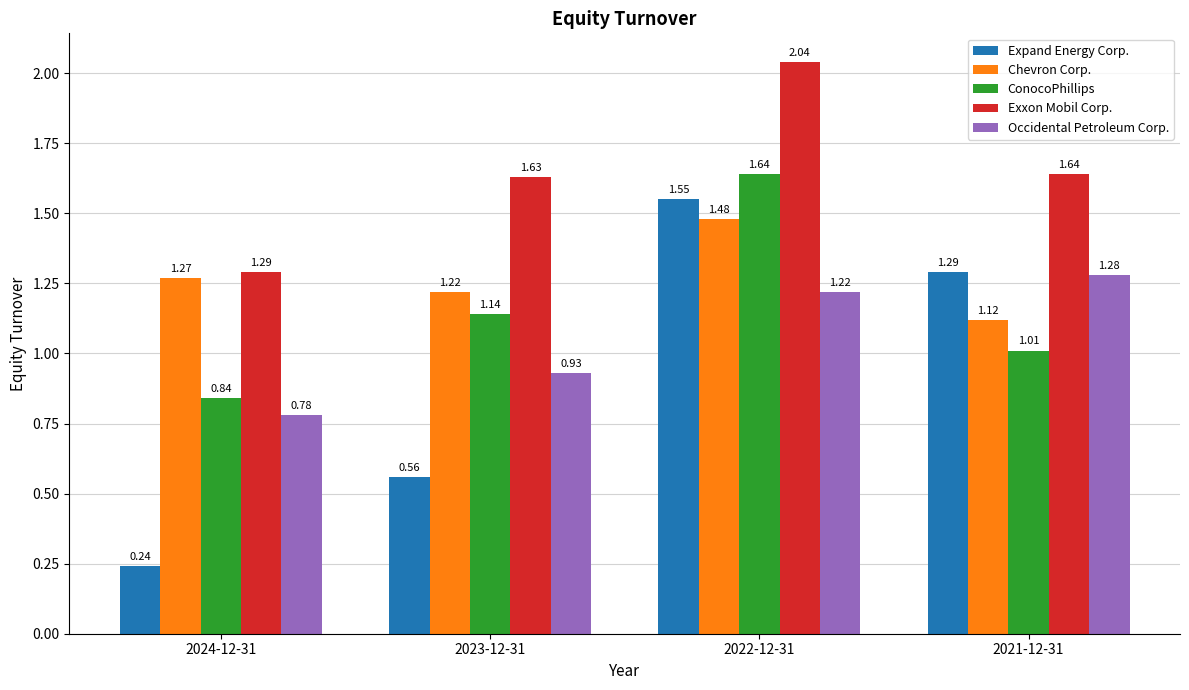

What is the difference between the Exxon Mobil Corp. values at 2023-12-31 and 2024-12-31?

0.3